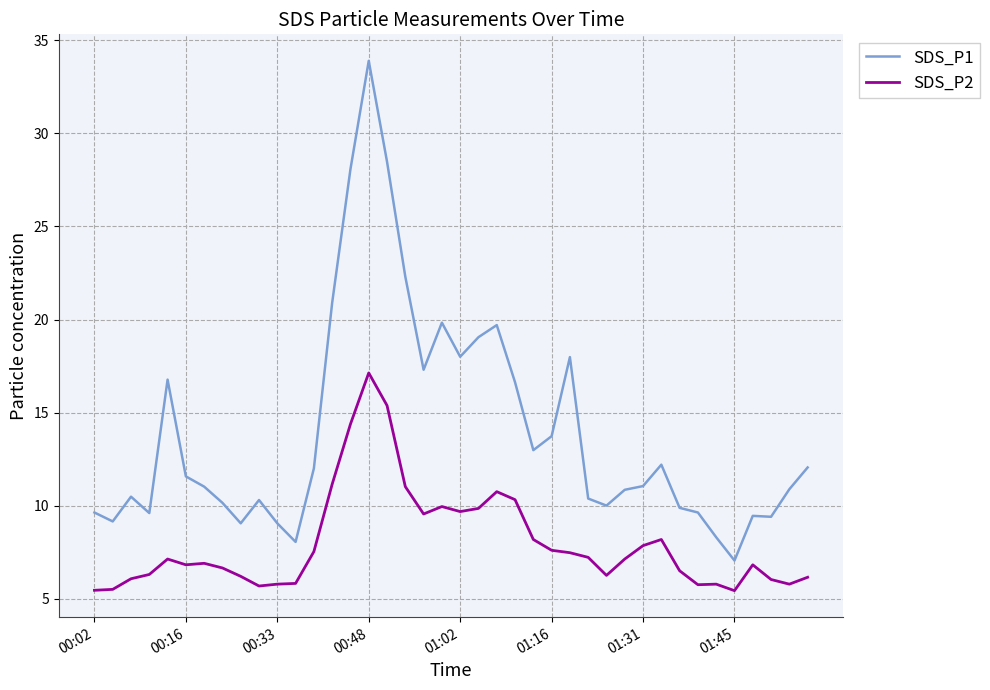

What is the minimum value shown in the chart?

5.4